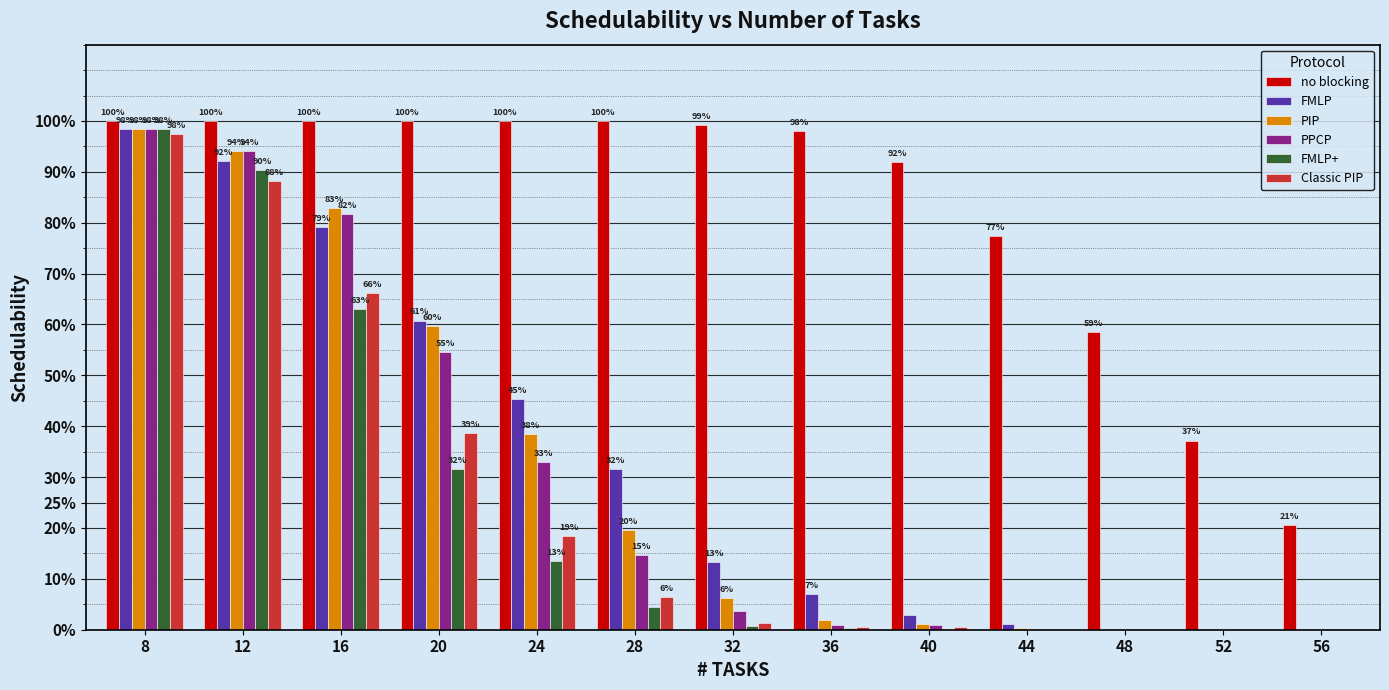

What are all the series names shown in the legend?

no blocking, FMLP, PIP, PPCP, FMLP+, Classic PIP